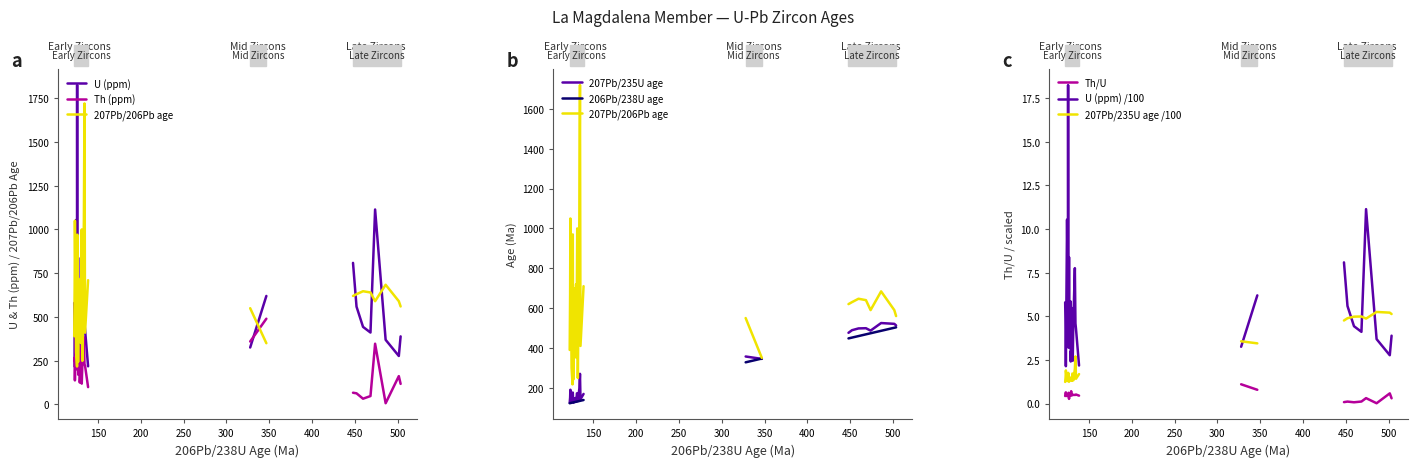

Which series has the widest spread of values?

U (ppm)